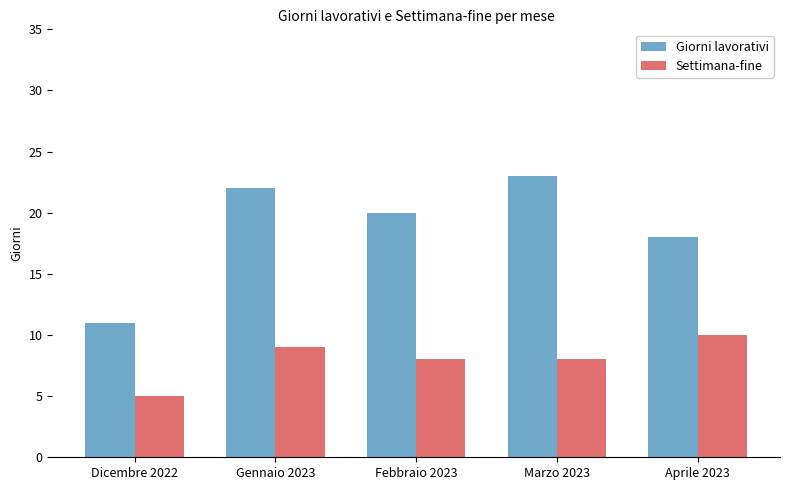

At which label does Settimana-fine reach its peak?

Aprile 2023